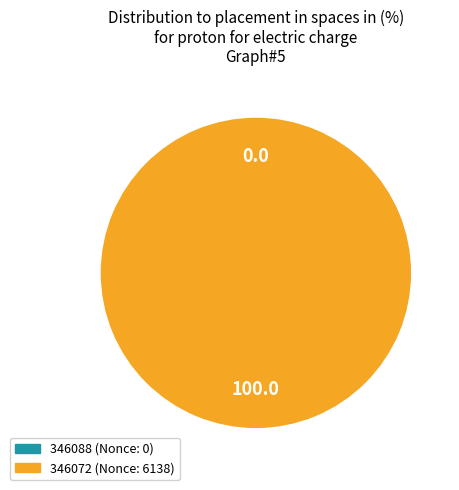

How many slices are in this pie chart?

2